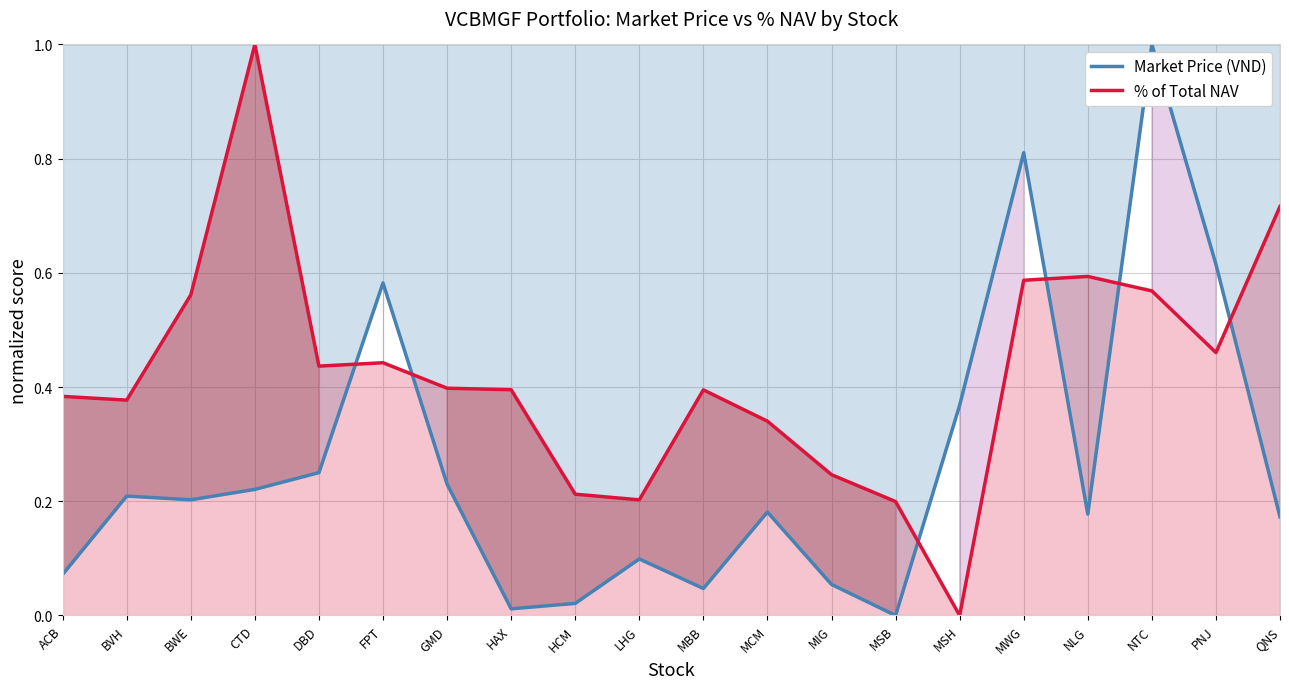

What is the sum of all % of Total NAV values?

8.5